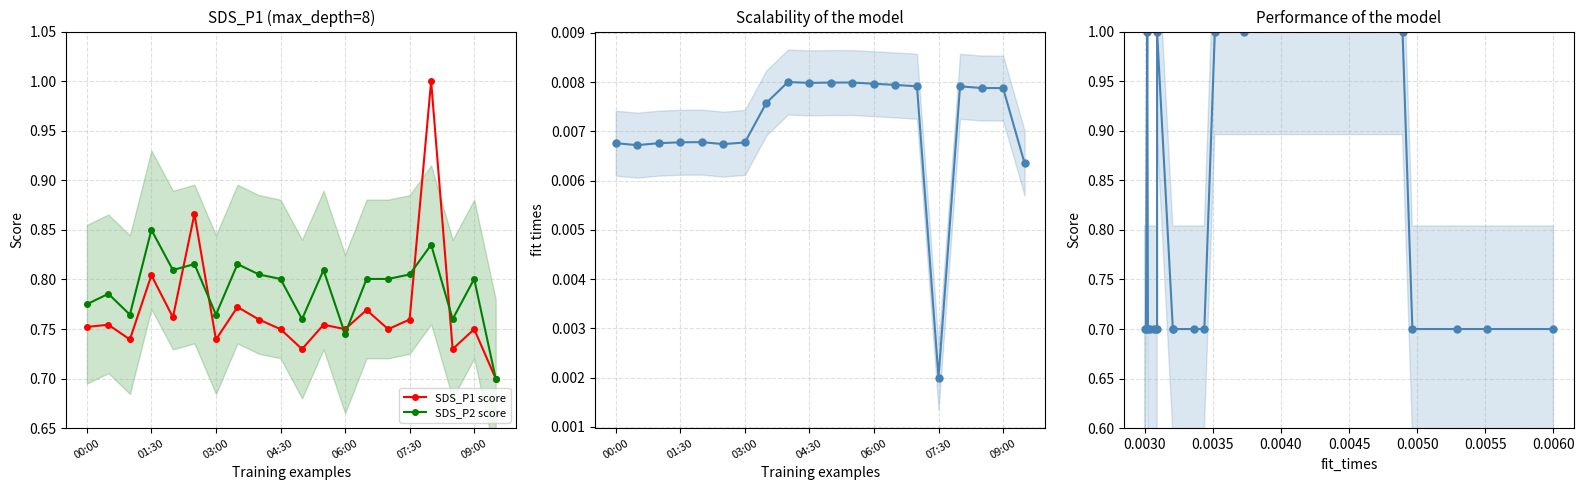

What is the difference between the maximum and second lowest values in the Signal series?

0.3